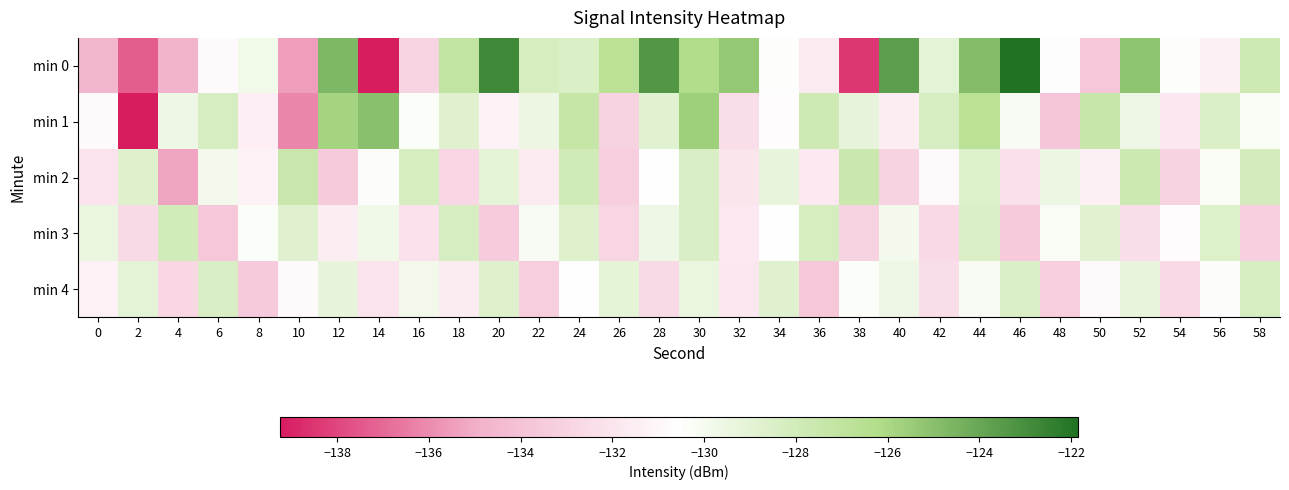

Reading left to right, extract all data points from this chart.

min 0: 0=-134.6	2=-137.3	4=-134.8	6=-130.8	8=-129.8	10=-135.5	12=-124.7	14=-139.2	16=-133.0	18=-127.1	20=-122.8	22=-128.2	24=-128.5	26=-126.6	28=-123.4	30=-126.2	32=-125.4	34=-130.4	36=-131.7	38=-138.4	40=-123.7	42=-129.0	44=-124.9	46=-121.8	48=-130.7	50=-133.7	52=-125.1	54=-130.5	56=-131.4	58=-127.8
min 1: 0=-130.8	2=-139.2	4=-129.6	6=-128.2	8=-131.4	10=-136.2	12=-125.8	14=-125.0	16=-130.3	18=-128.7	20=-131.2	22=-129.5	24=-127.3	26=-133.1	28=-128.9	30=-125.6	32=-132.4	34=-130.7	36=-127.8	38=-129.2	40=-131.5	42=-128.3	44=-126.7	46=-130.1	48=-133.8	50=-127.4	52=-129.6	54=-131.9	56=-128.5	58=-130.2
min 2: 0=-132.1	2=-128.7	4=-135.3	6=-129.8	8=-131.2	10=-127.5	12=-133.6	14=-130.4	16=-128.2	18=-132.8	20=-129.1	22=-131.7	24=-127.9	26=-133.3	28=-130.6	30=-128.4	32=-132.0	34=-129.3	36=-131.8	38=-127.6	40=-133.1	42=-130.9	44=-128.6	46=-132.3	48=-129.5	50=-131.4	52=-127.7	54=-133.0	56=-130.2	58=-128.1
min 3: 0=-129.4	2=-132.6	4=-128.0	6=-133.7	8=-130.3	10=-128.8	12=-131.5	14=-129.7	16=-132.2	18=-128.3	20=-133.4	22=-130.1	24=-128.7	26=-132.9	28=-129.6	30=-128.4	32=-131.8	34=-130.5	36=-128.2	38=-133.1	40=-129.9	42=-132.7	44=-128.5	46=-133.6	48=-130.2	50=-128.9	52=-132.4	54=-130.7	56=-128.6	58=-133.2
min 4: 0=-131.3	2=-129.0	4=-132.8	6=-128.4	8=-133.5	10=-130.8	12=-129.2	14=-132.1	16=-129.8	18=-131.6	20=-128.7	22=-133.3	24=-130.5	26=-129.1	28=-132.6	30=-129.4	32=-131.9	34=-128.8	36=-133.7	38=-130.3	40=-129.6	42=-132.4	44=-130.1	46=-128.5	48=-133.2	50=-130.9	52=-129.3	54=-132.7	56=-130.4	58=-128.3